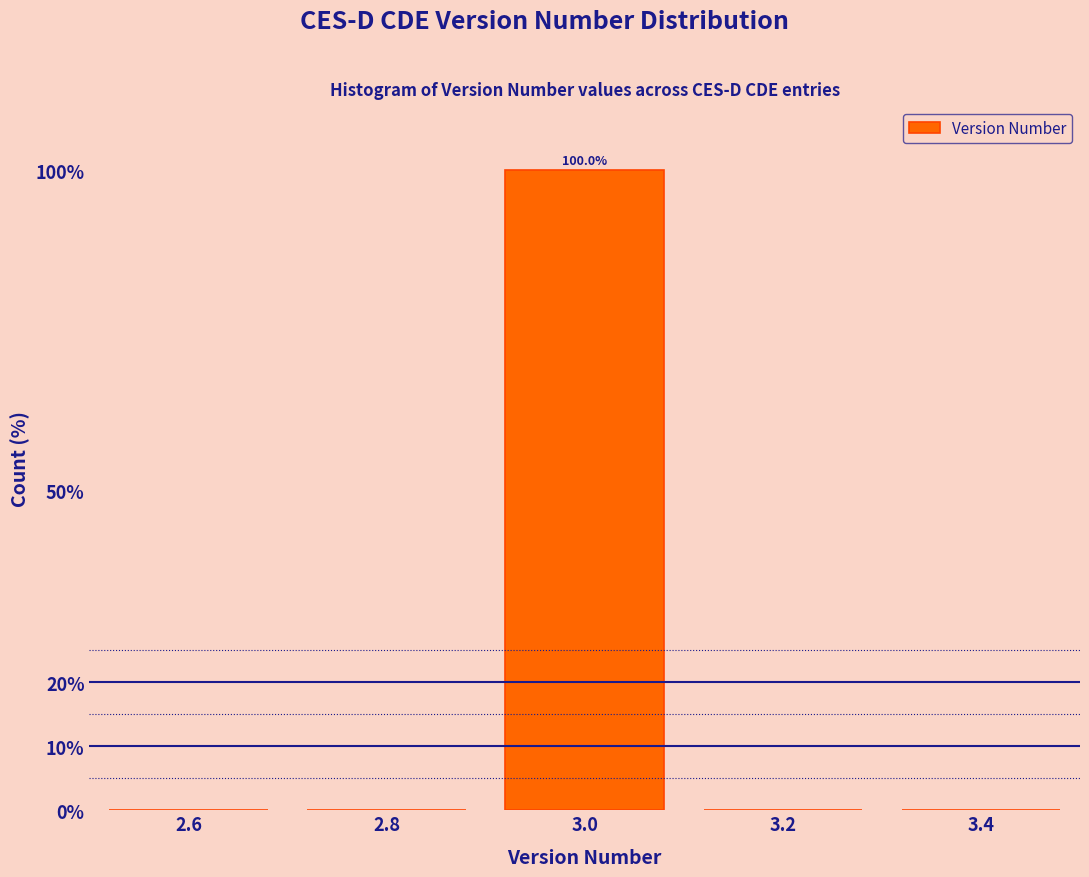

Which range on the x-axis has the tallest bar?

2.9 to 3.1